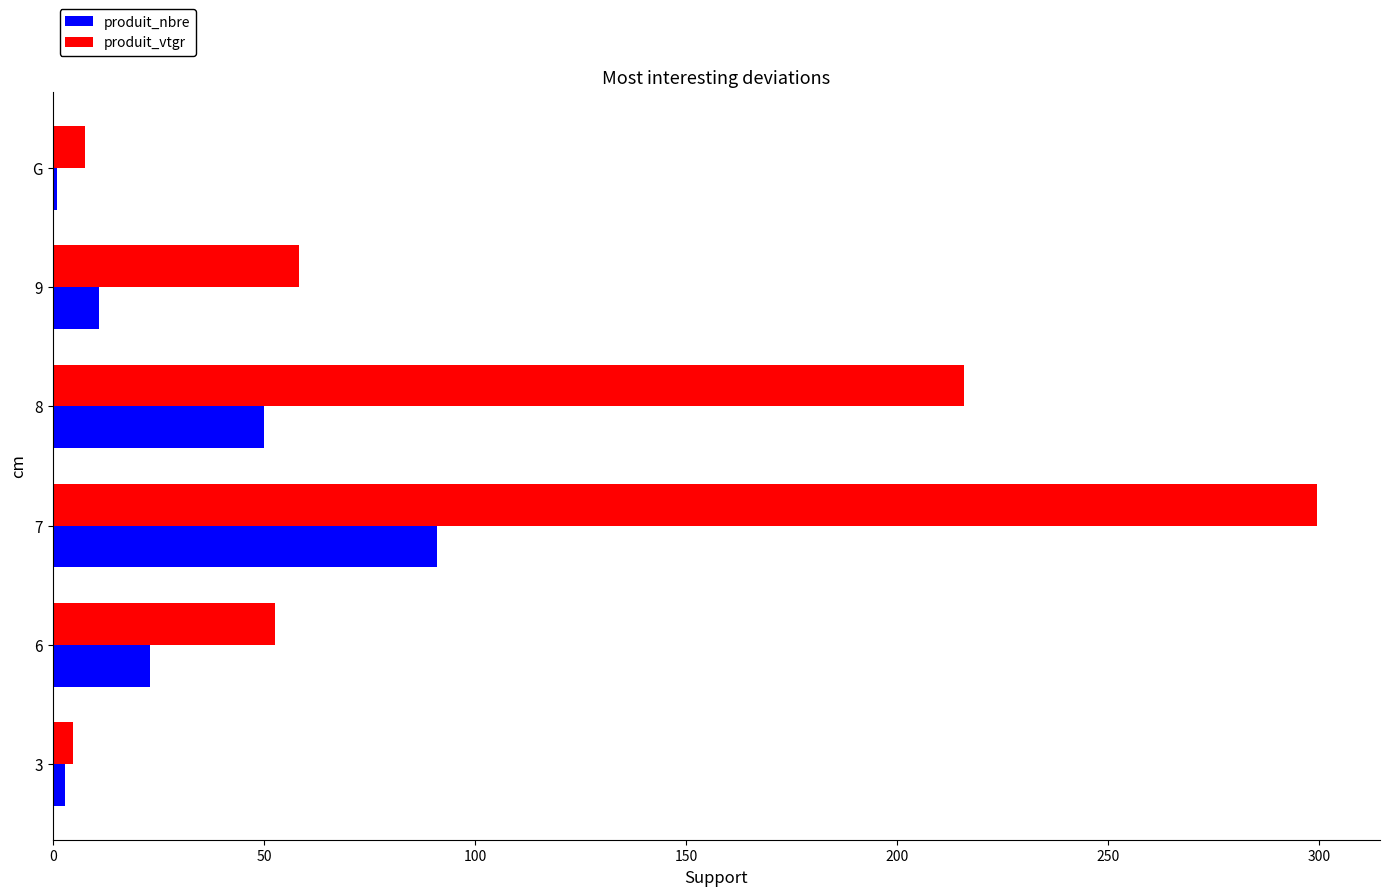

Between 3 and 9, which series saw the biggest shift?

produit_vtgr